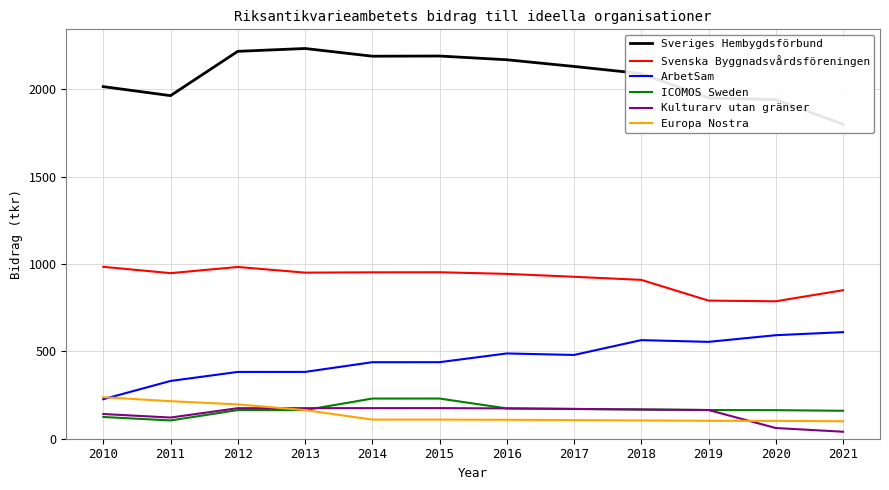

What are all the series names shown in the legend?

Sveriges Hembygdsförbund, Svenska Byggnadsvårdsföreningen, ArbetSam, ICOMOS Sweden, Kulturarv utan gränser, Europa Nostra